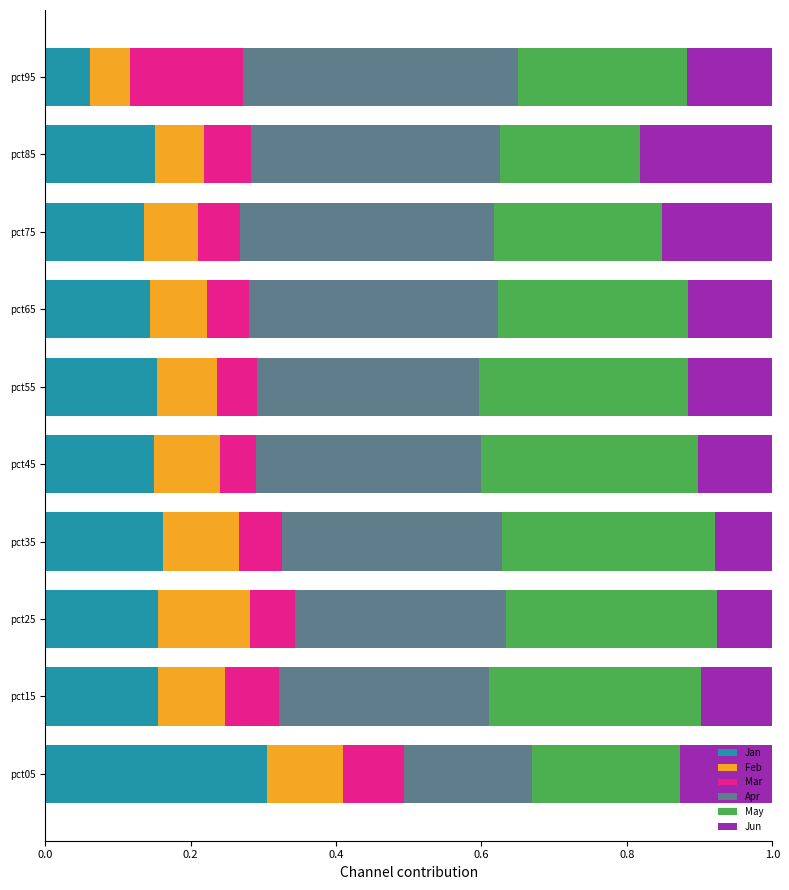

The Jan series shows 0.2 at pct55. True or false?

True